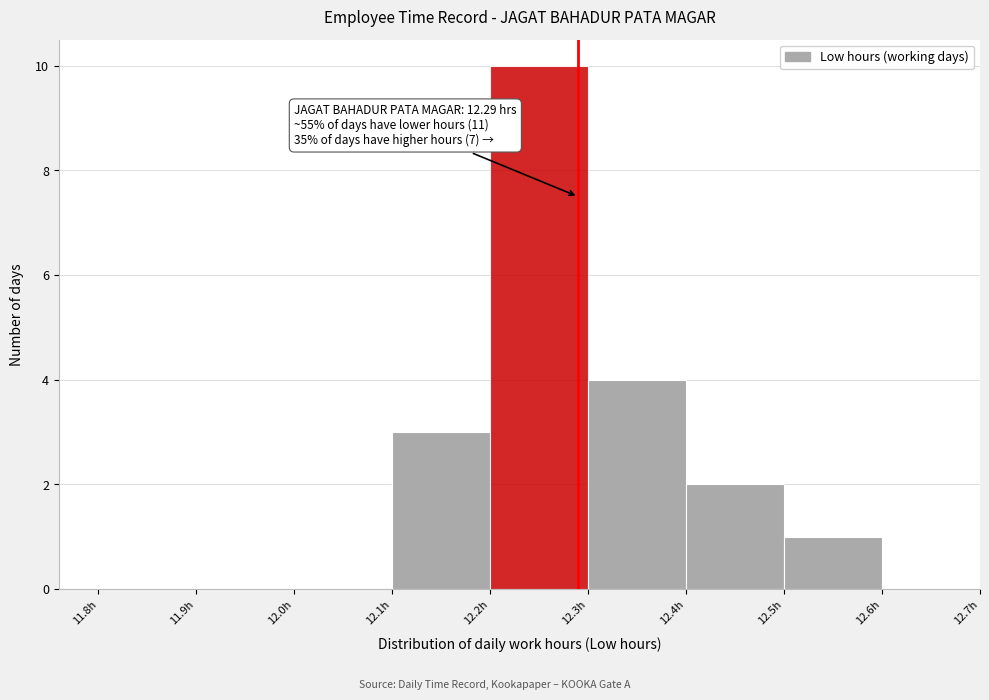

Which range on the x-axis has the tallest bar?

12.2 to 12.3